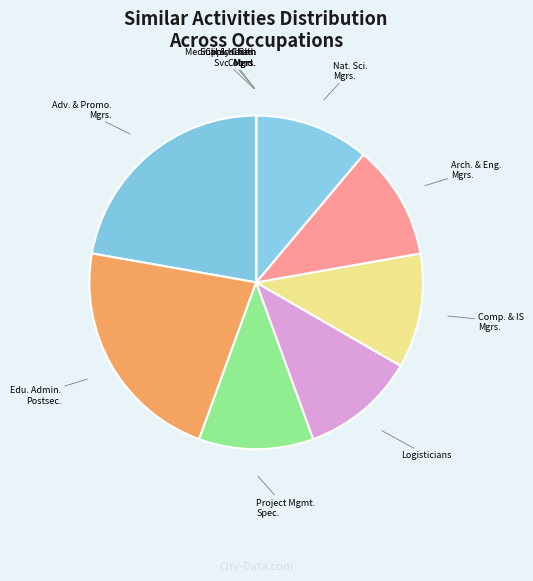

Does any single category account for the majority?

No